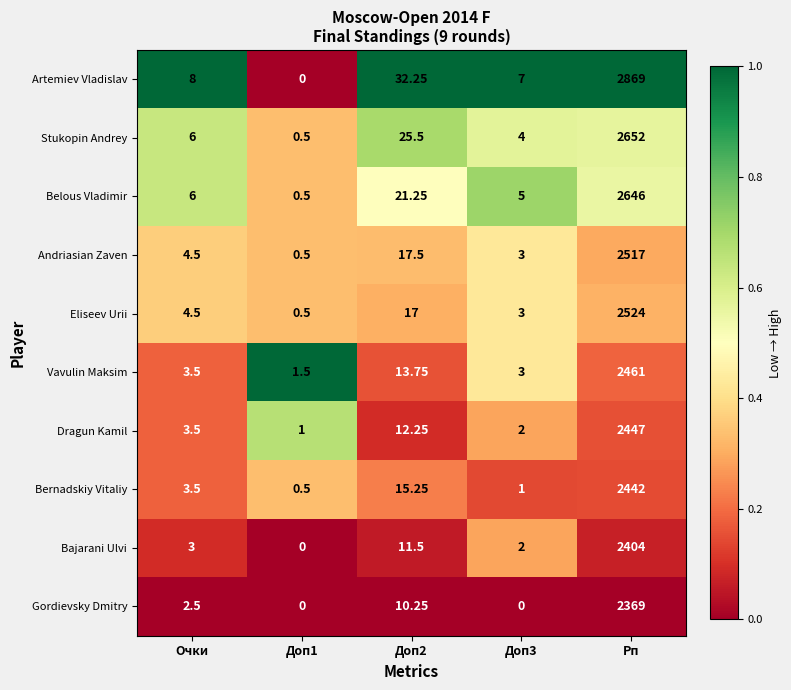

At which category is the sum across all series the highest?

Рп